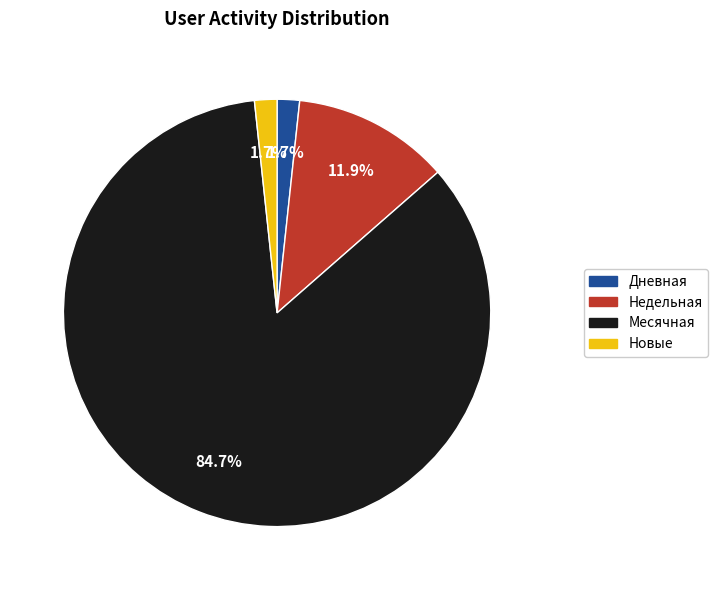

To the nearest percent, what is the difference between the largest and smallest slice percentages?

83%